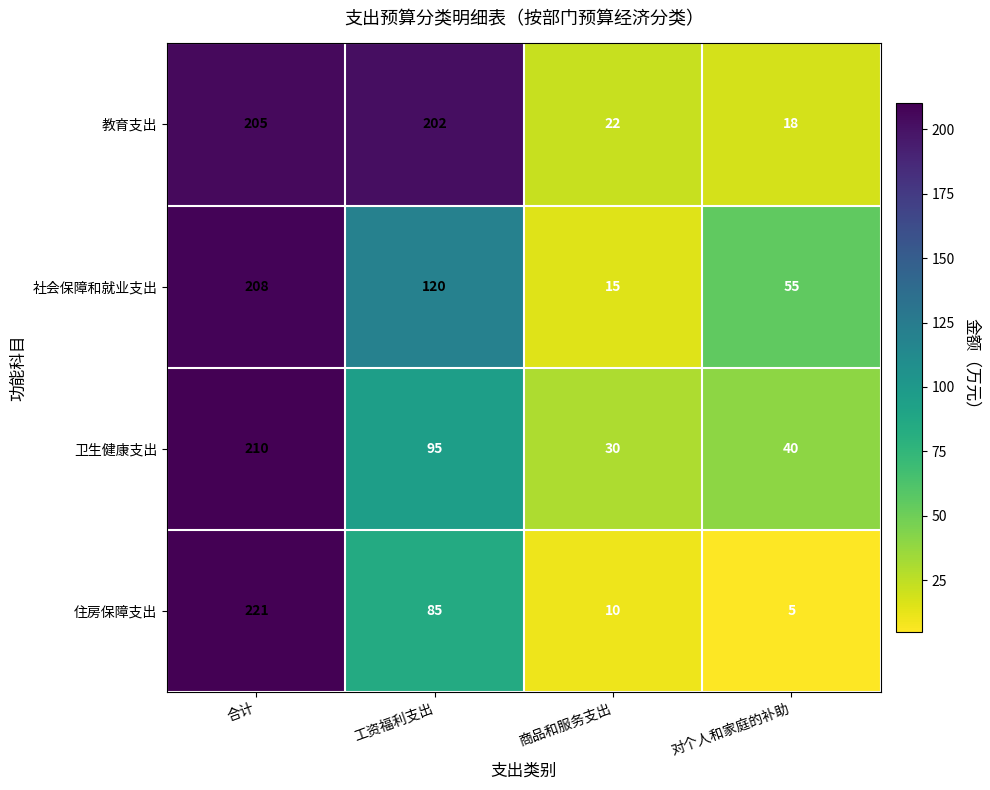

Reading left to right, extract all data points from this chart.

教育支出: 合计=205	工资福利支出=202	商品和服务支出=22	对个人和家庭的补助=18
社会保障和就业支出: 合计=208	工资福利支出=120	商品和服务支出=15	对个人和家庭的补助=55
卫生健康支出: 合计=210	工资福利支出=95	商品和服务支出=30	对个人和家庭的补助=40
住房保障支出: 合计=221	工资福利支出=85	商品和服务支出=10	对个人和家庭的补助=5